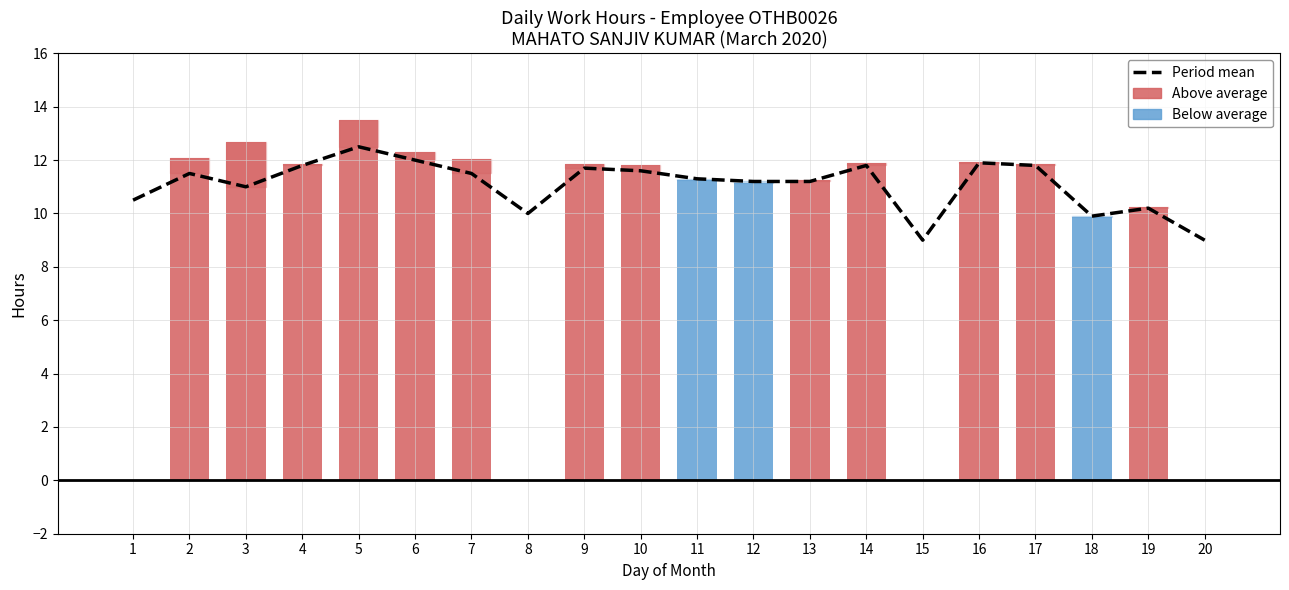

What is the change in value from 11 to 17?

+0.5